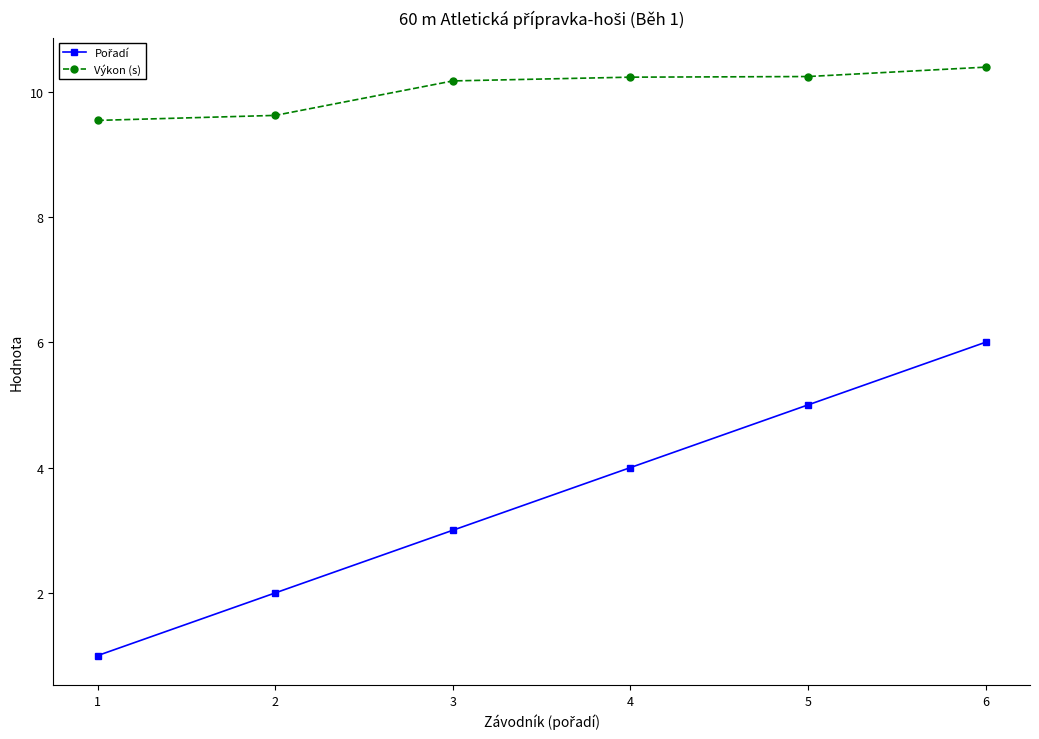

What is the spread (max minus min) of values at 1?

8.5